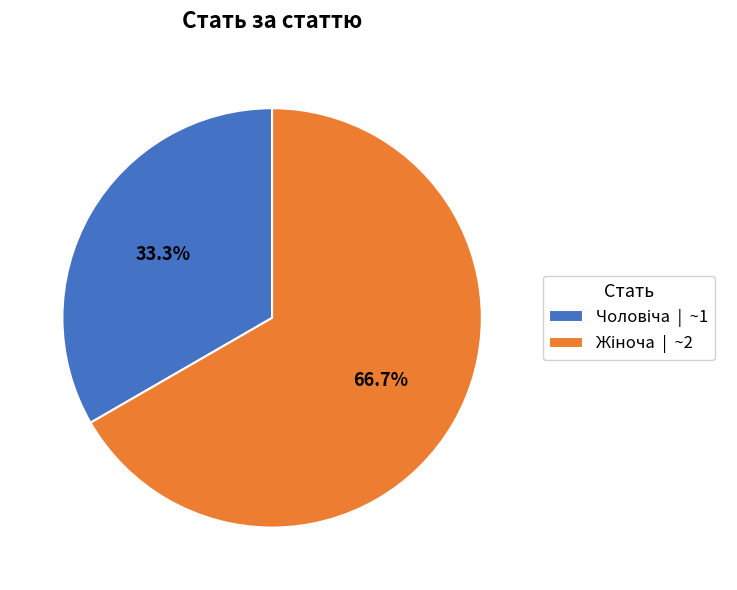

Is there a majority slice in this chart?

Yes